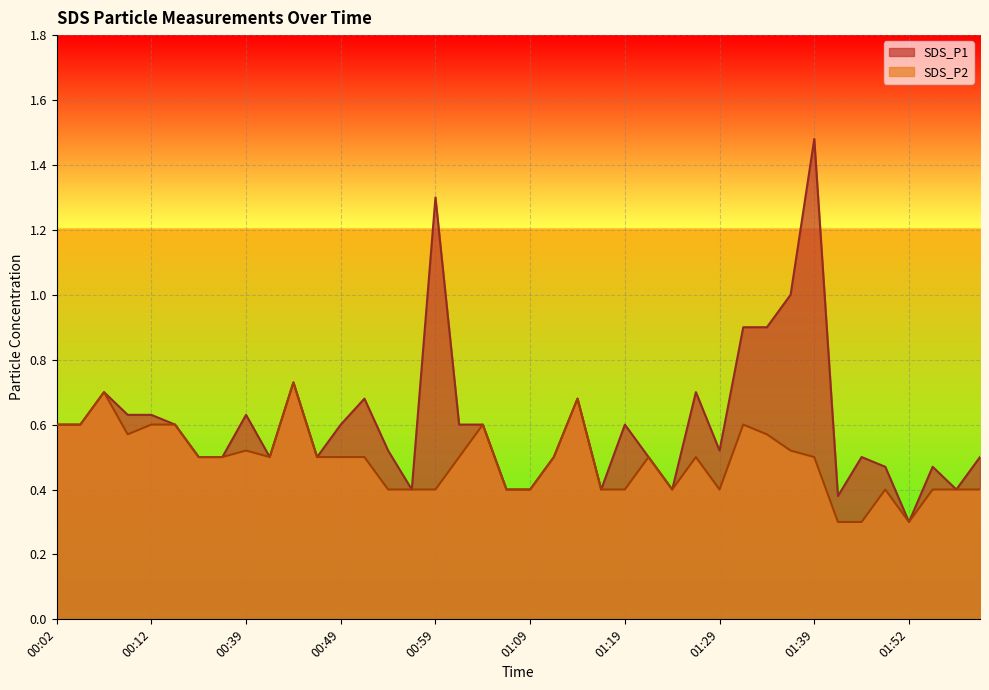

List the series in order of their overall mean, highest first.

SDS_P1, SDS_P2